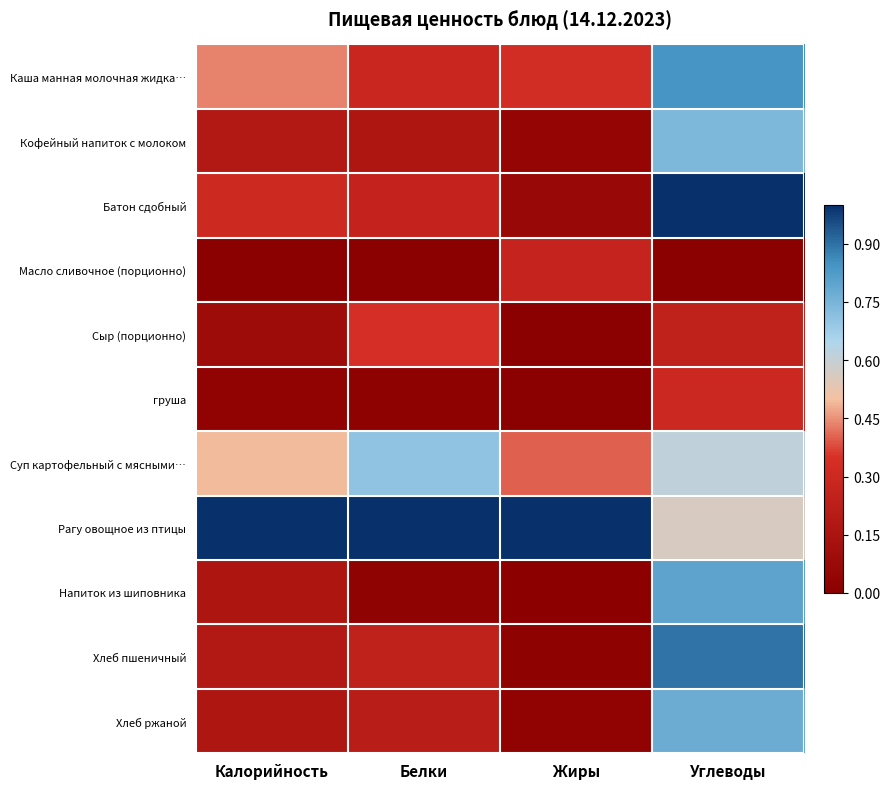

At which category is the sum across all series the highest?

Углеводы